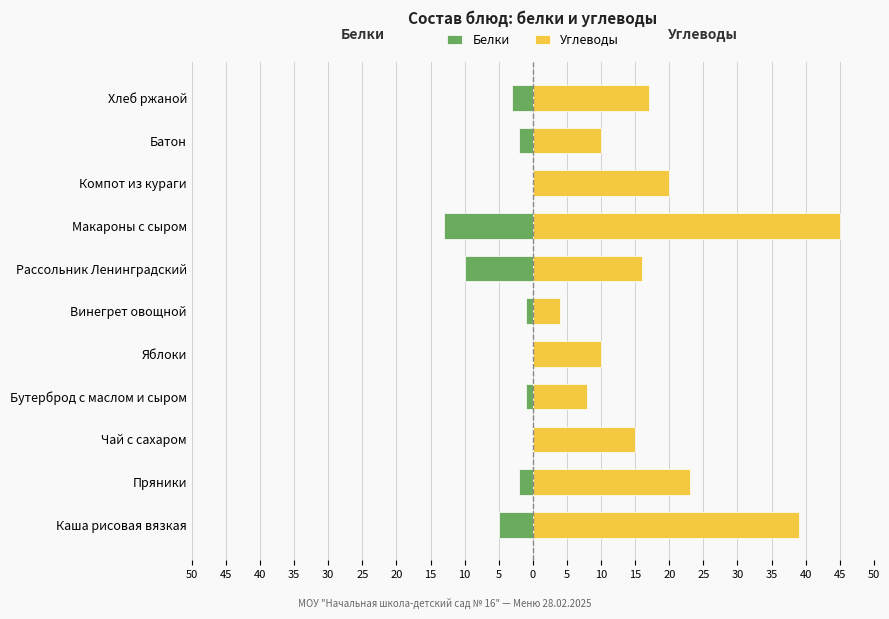

How many bars are there in total?

22